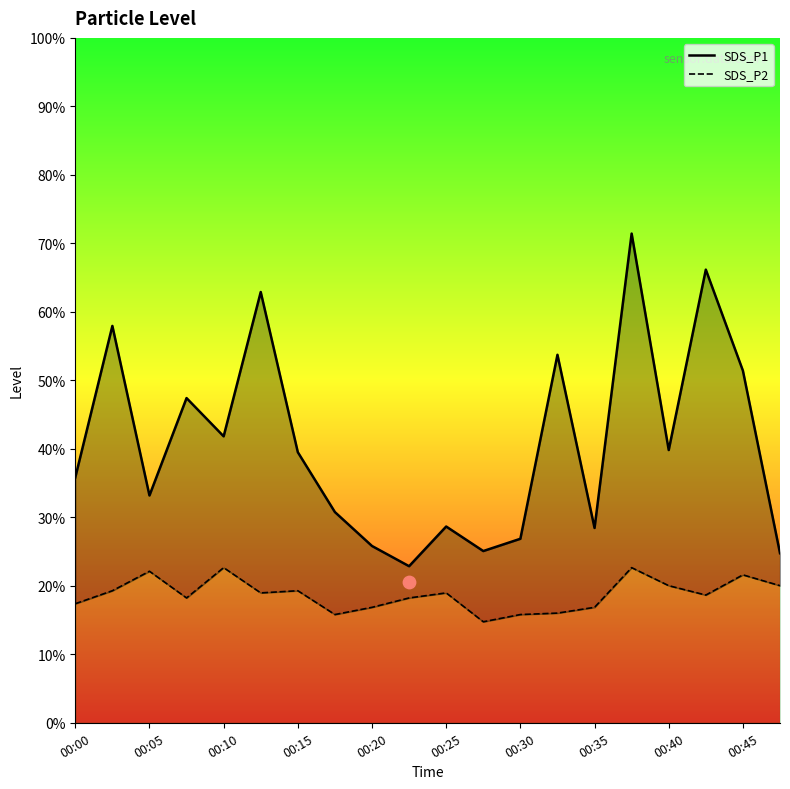

Which series reaches the minimum Y coordinate?

SDS_P2